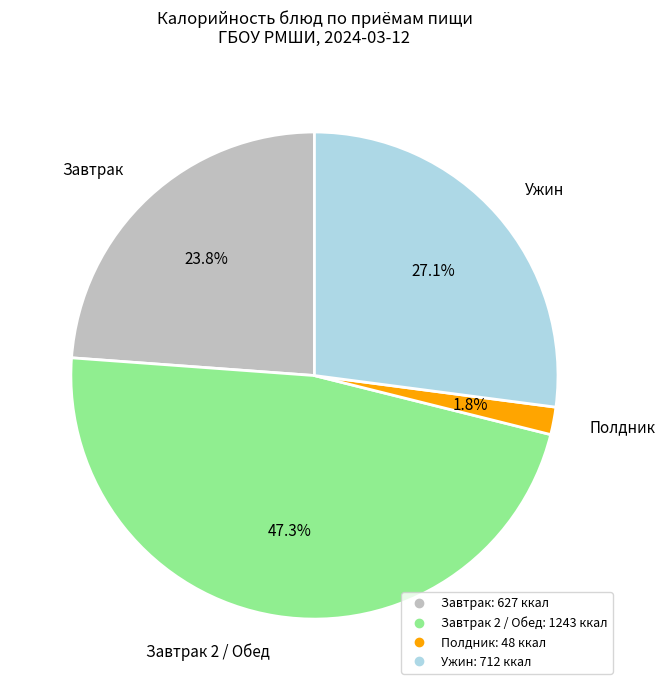

Does any single category account for the majority?

No